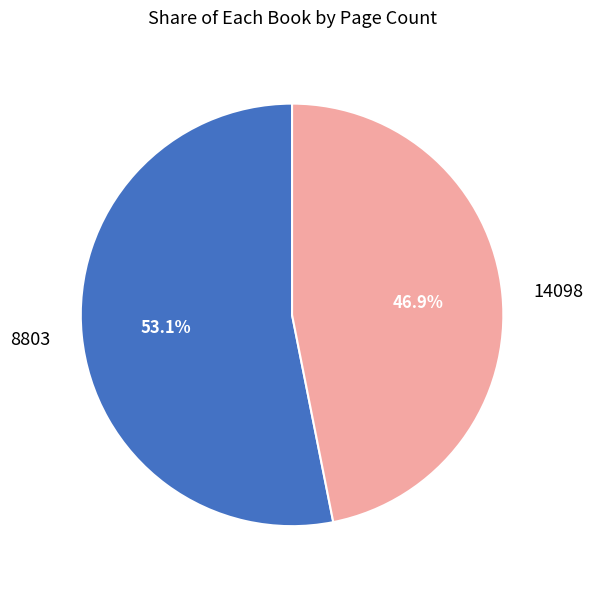

Which slice is the smallest?

14098